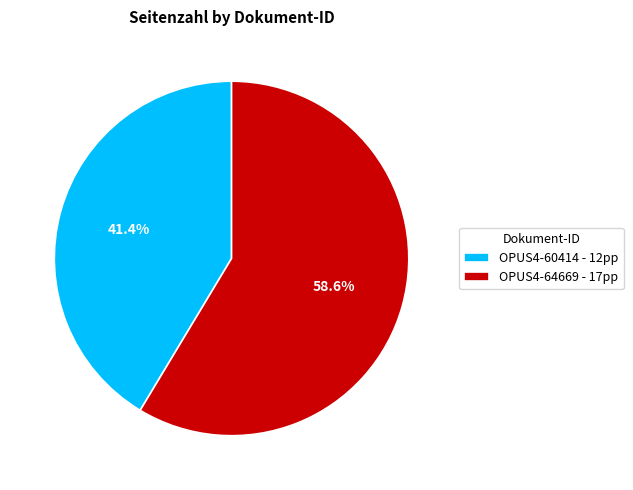

Is the sum of OPUS4-64669 and OPUS4-60414 greater than half?

Yes